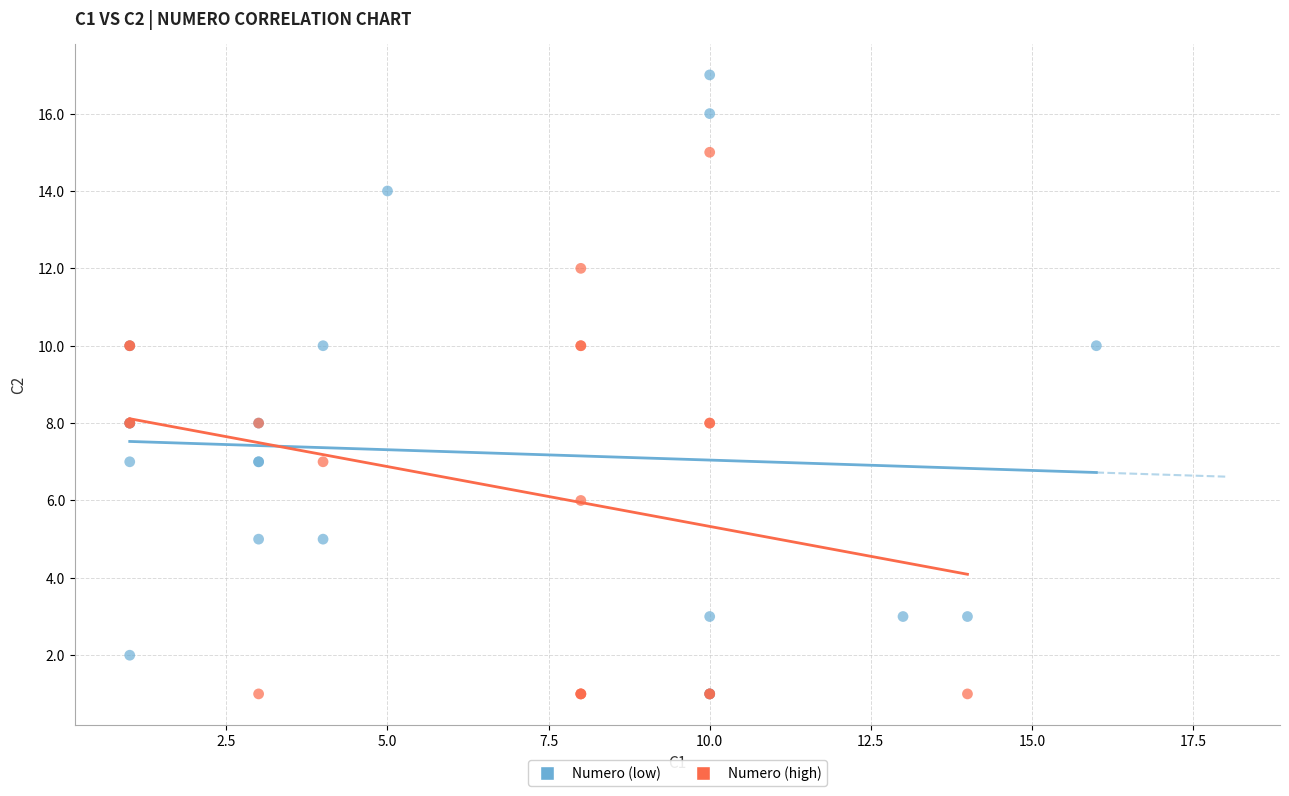

Which series contains the highest Y value?

Numero (low)